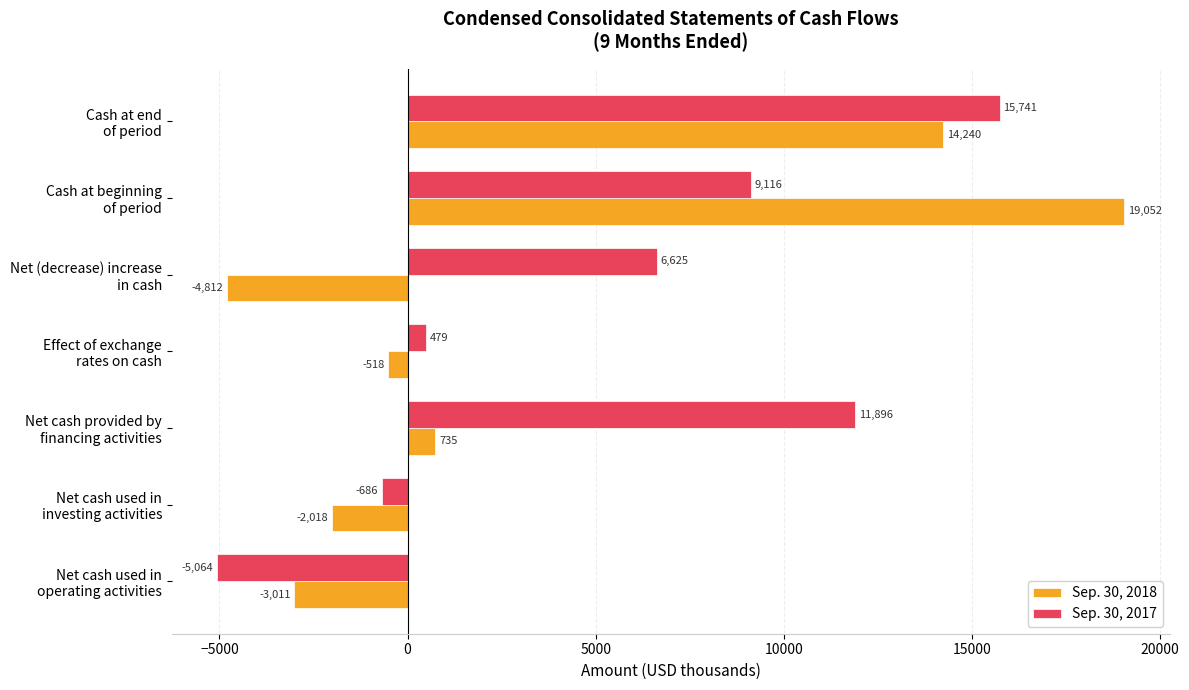

How many values in Sep. 30, 2017 are below zero?

2